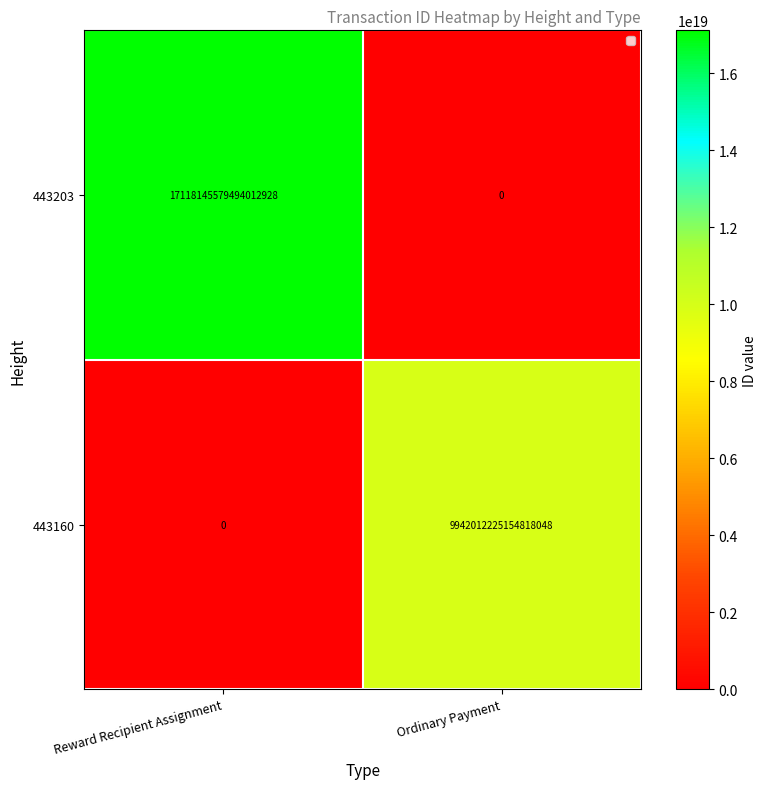

Which series has the largest range (max minus min)?

443203